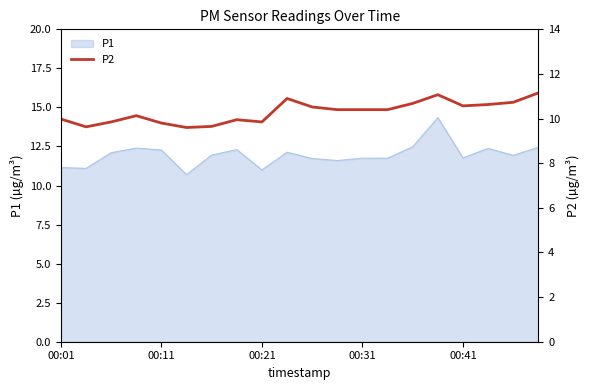

What is the difference between the second highest and second lowest values?

1.4